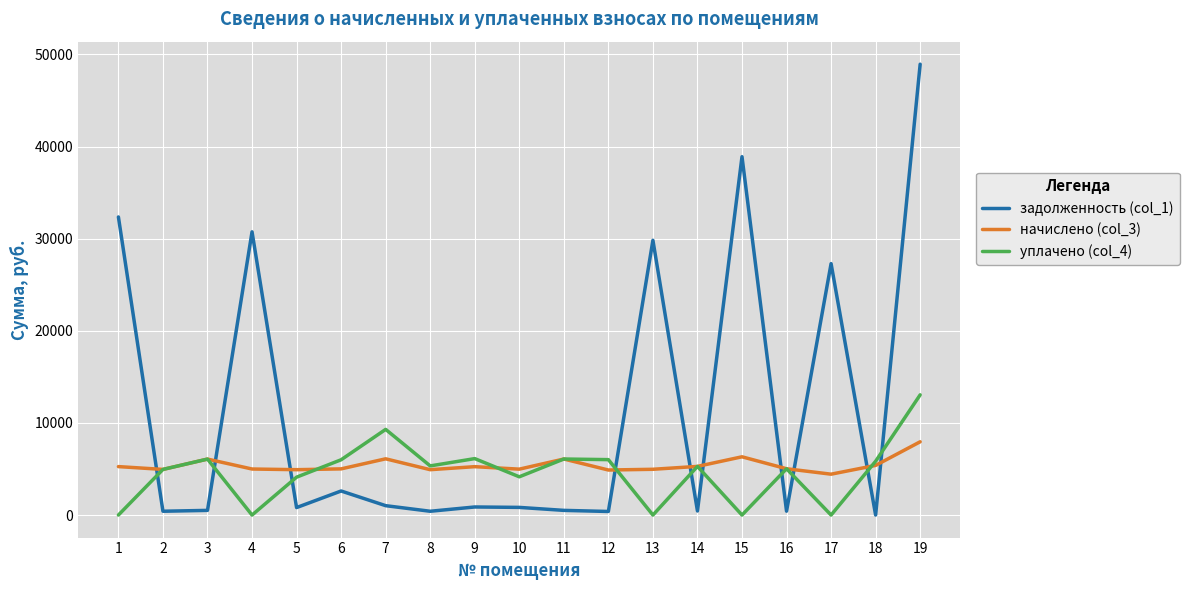

Where do задолженность (col_1) and уплачено (col_4) first cross each other?

1 and 2